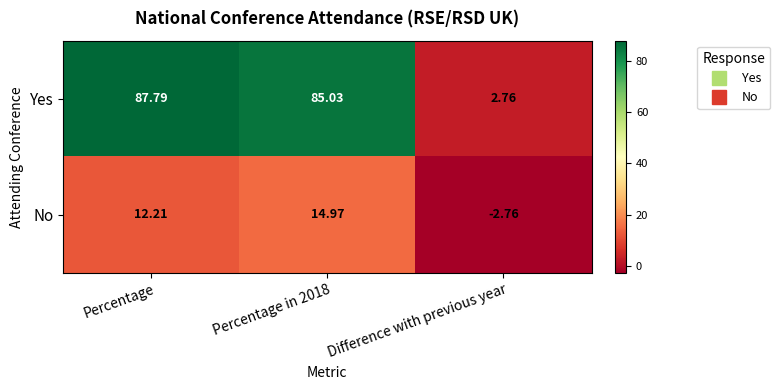

Where does the Yes series first go above 85?

Percentage